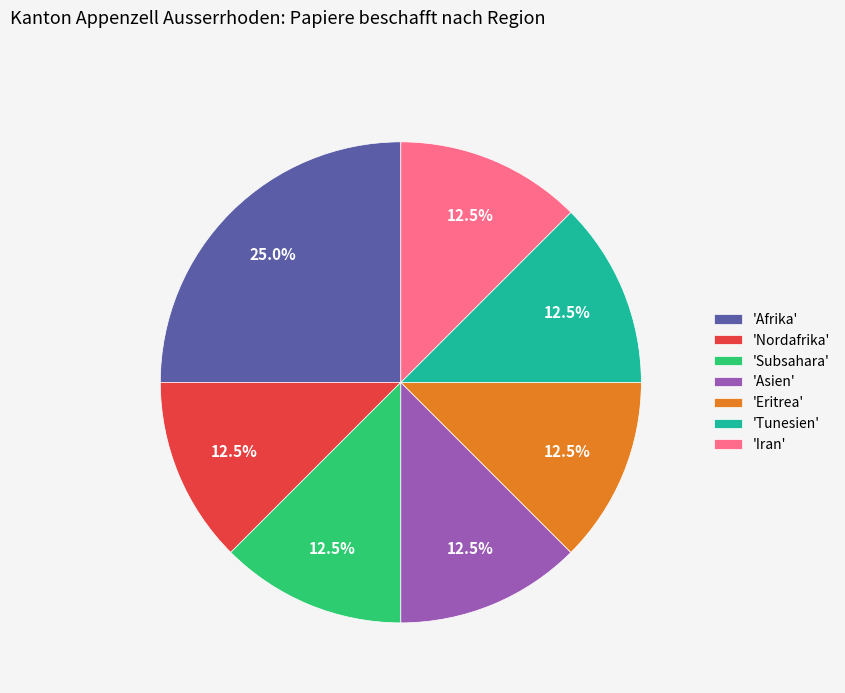

To the nearest percent, what is the average slice percentage?

14%